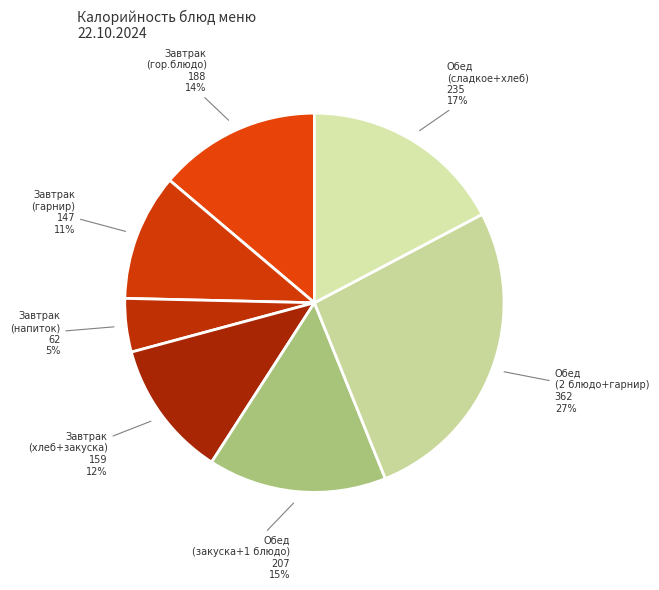

True or false: Завтрак (хлеб+закуска) accounts for 12% of the total.

True